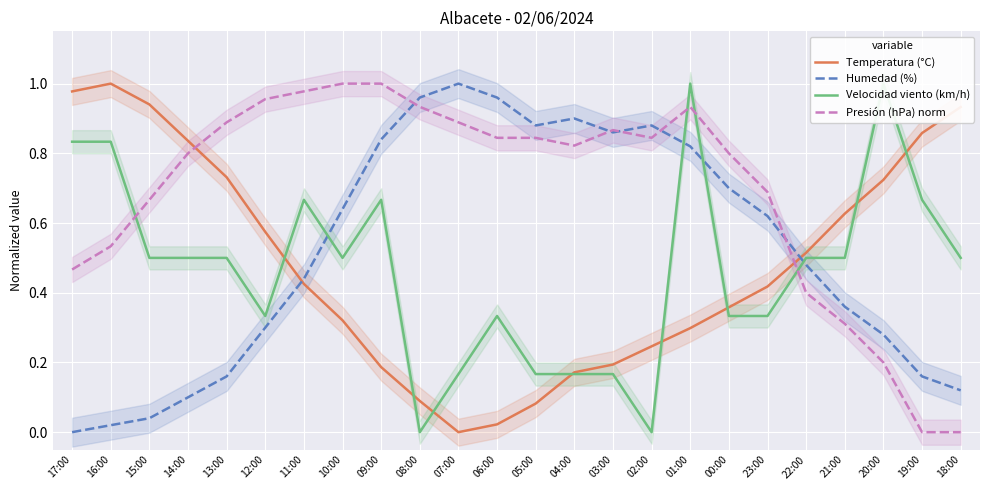

At which category does the chart reach its peak across all series?

16:00